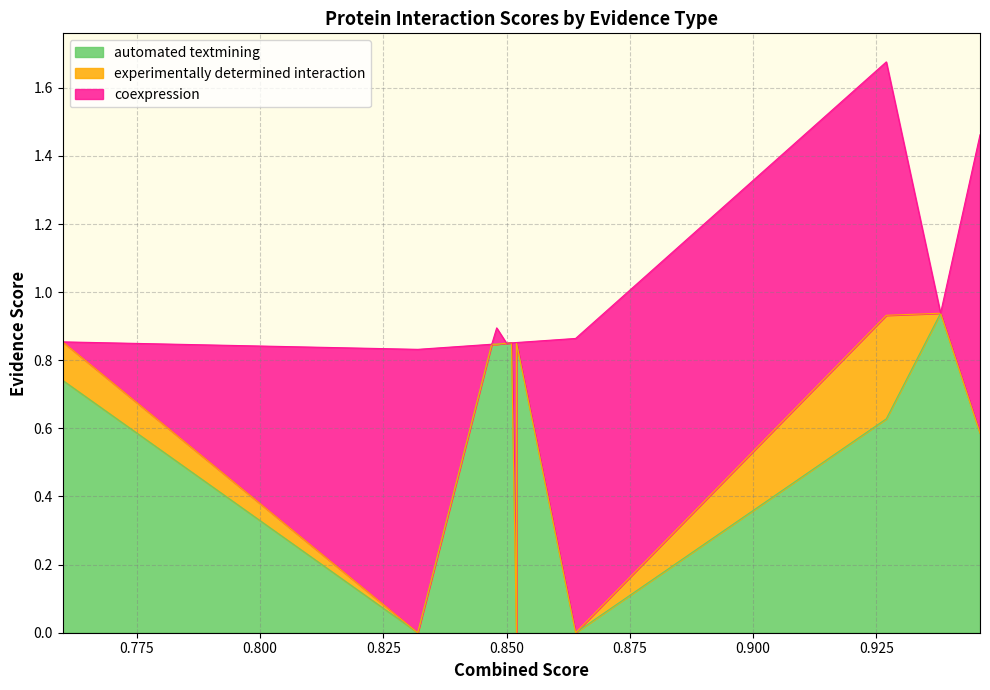

What is the difference between the maximum and minimum values in the automated textmining series?

0.9